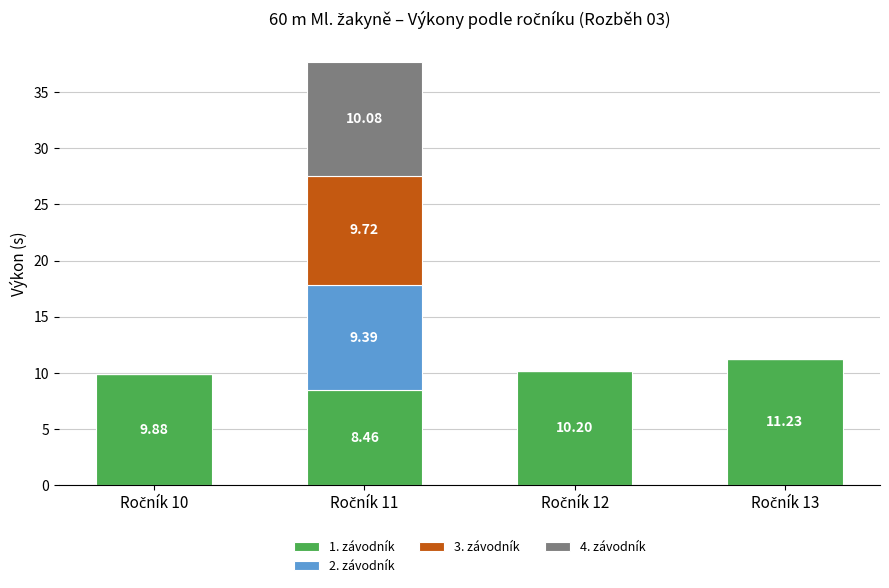

What is the sum of all 1. závodník values?

39.8